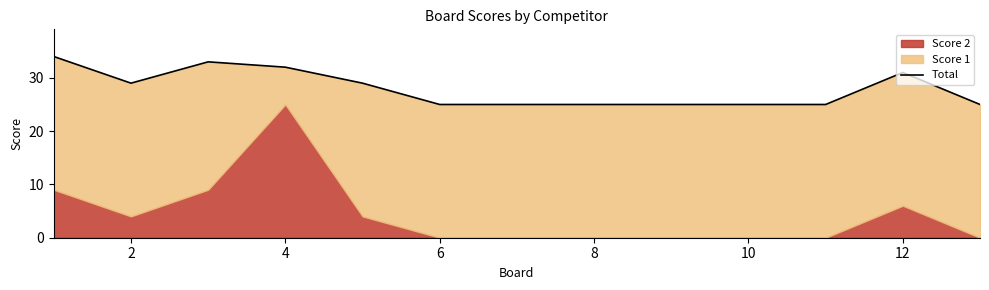

Which has a higher value, 8 or 2?

2